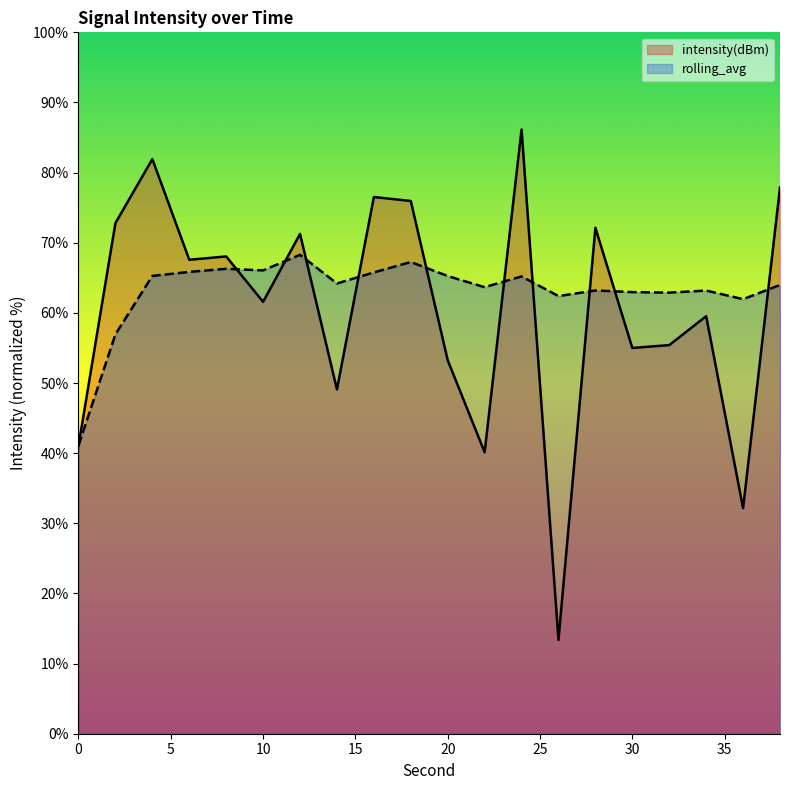

The value of intensity(dBm) at 12 is 99.6. True or false?

False